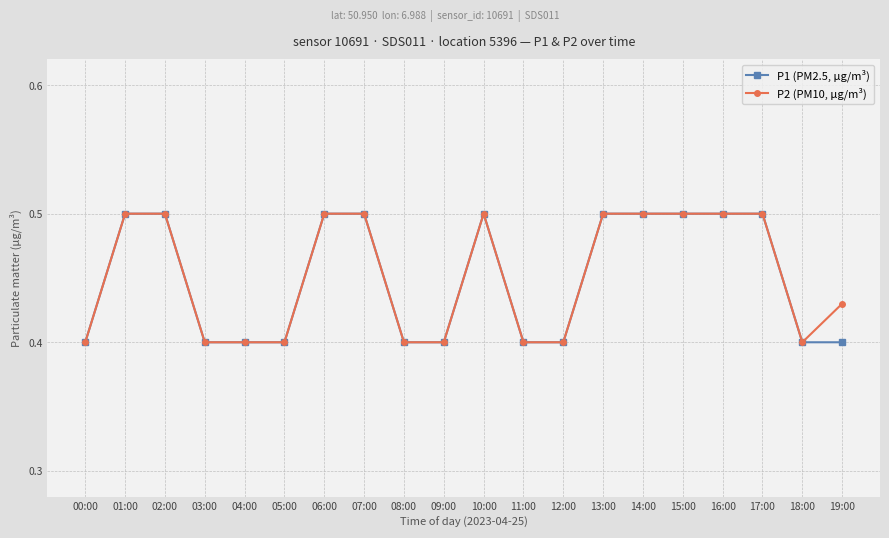

What is the maximum value for P1 (PM2.5, µg/m³)?

0.5